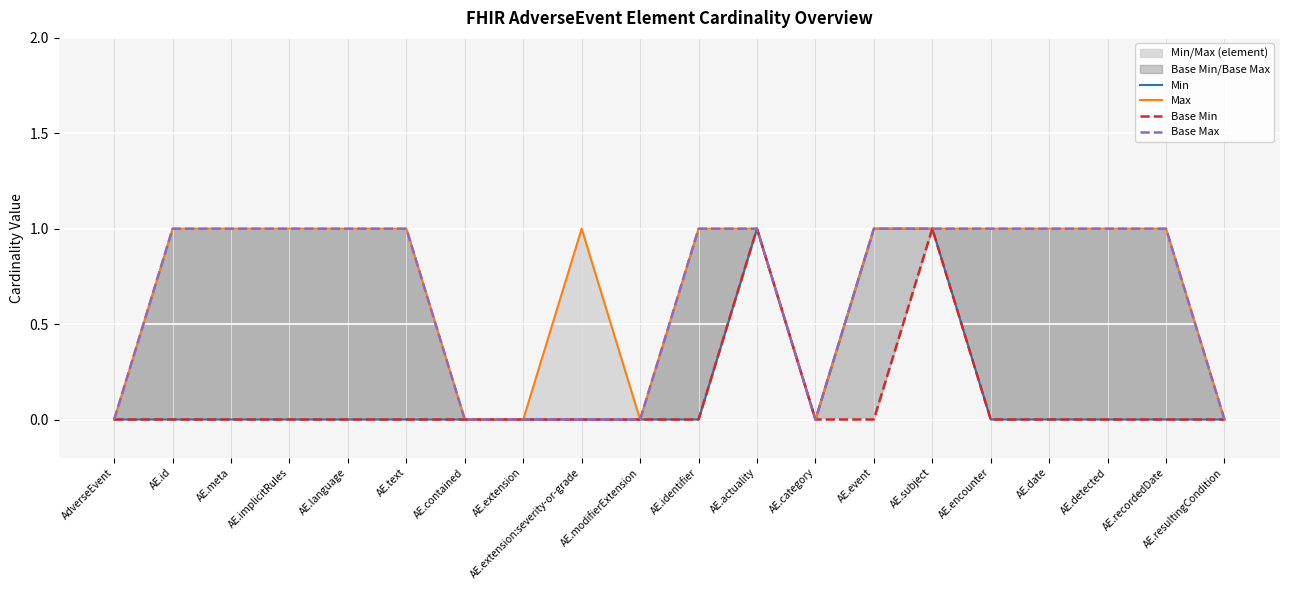

True or false: Max and Base Min intersect in this chart.

False